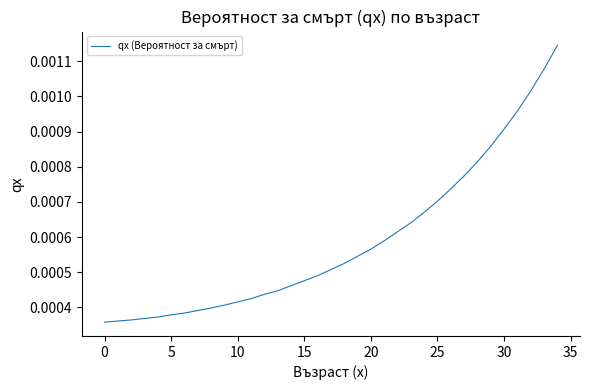

Is this an area chart (filled region under the line)?

No